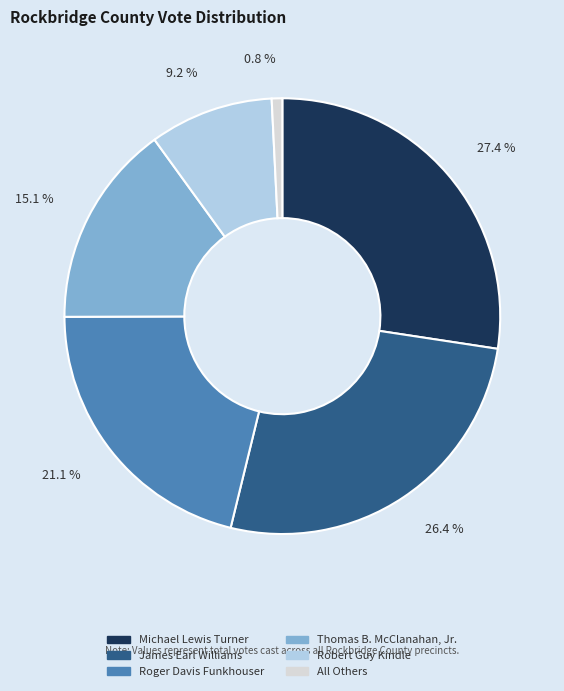

To the nearest percent, what portion does Michael Lewis Turner represent?

27%